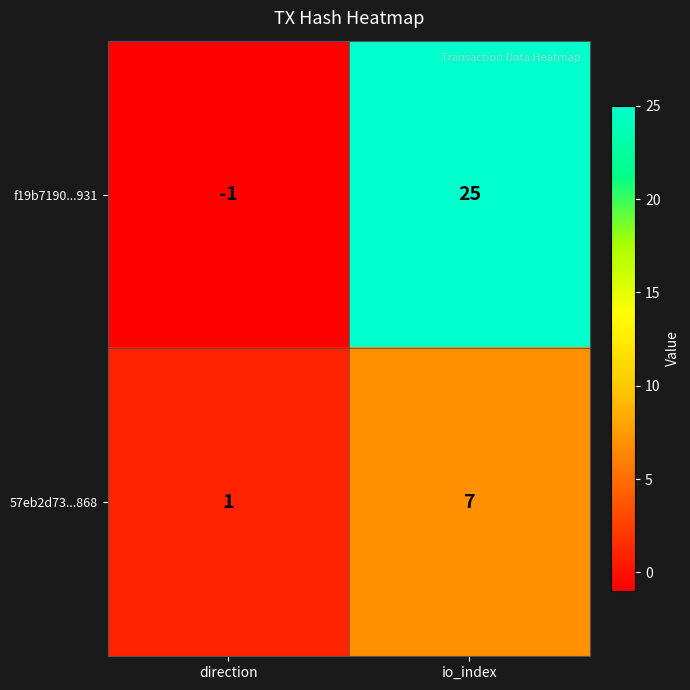

How many data points in f19b7190...931 are less than 25?

1